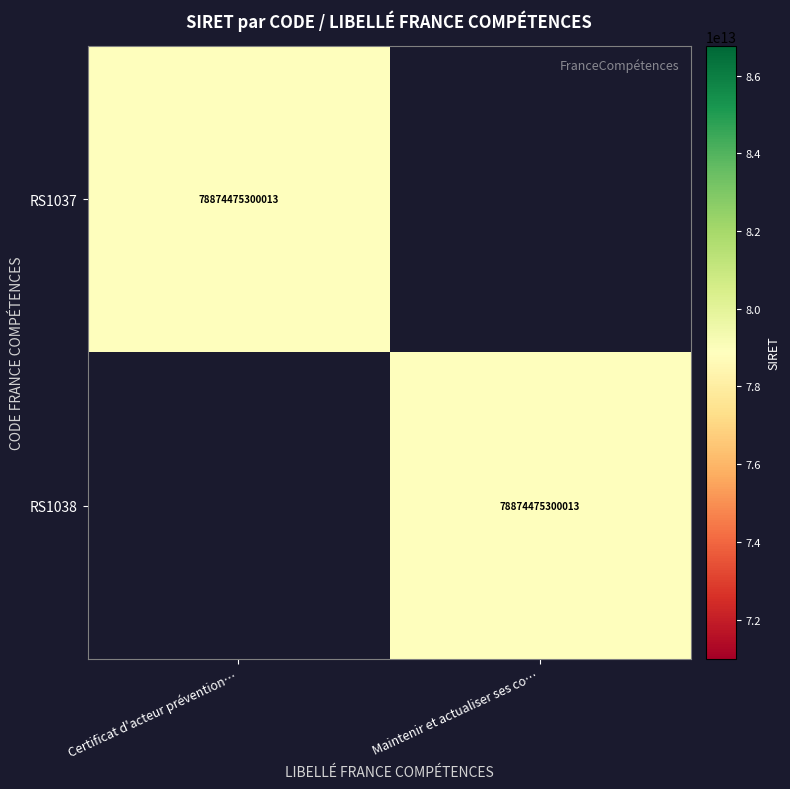

True or false: RS1037 has a value of 78874475300013 at Certificat d'acteur prévention….

True